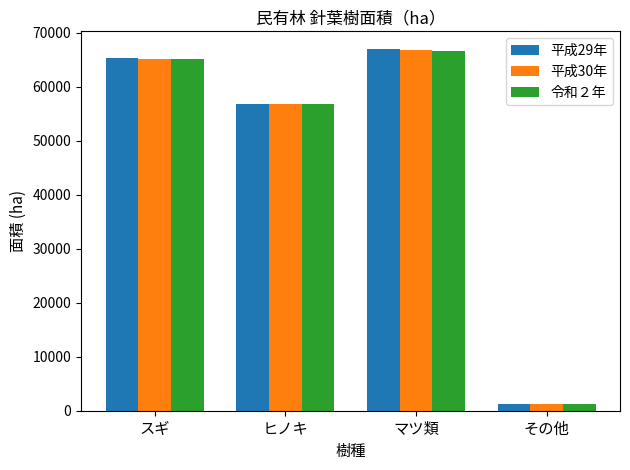

Is the value of 令和２年 at ヒノキ greater than the value of 平成29年 at その他?

Yes